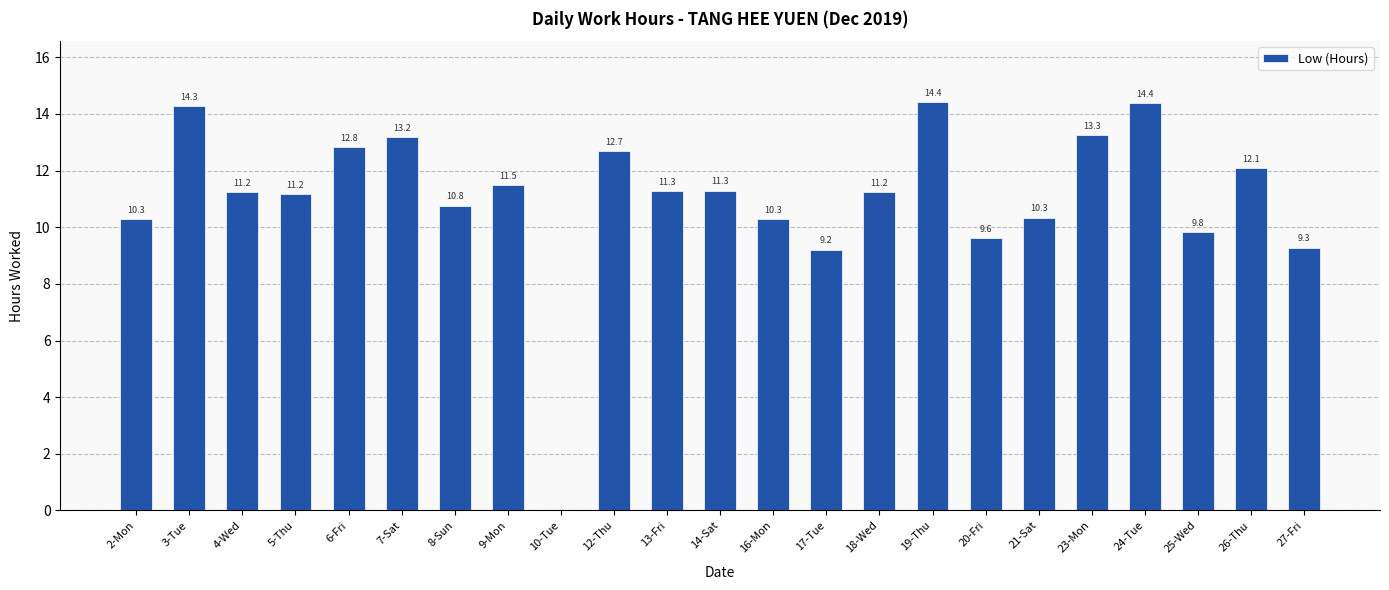

How many positive values are there?

22